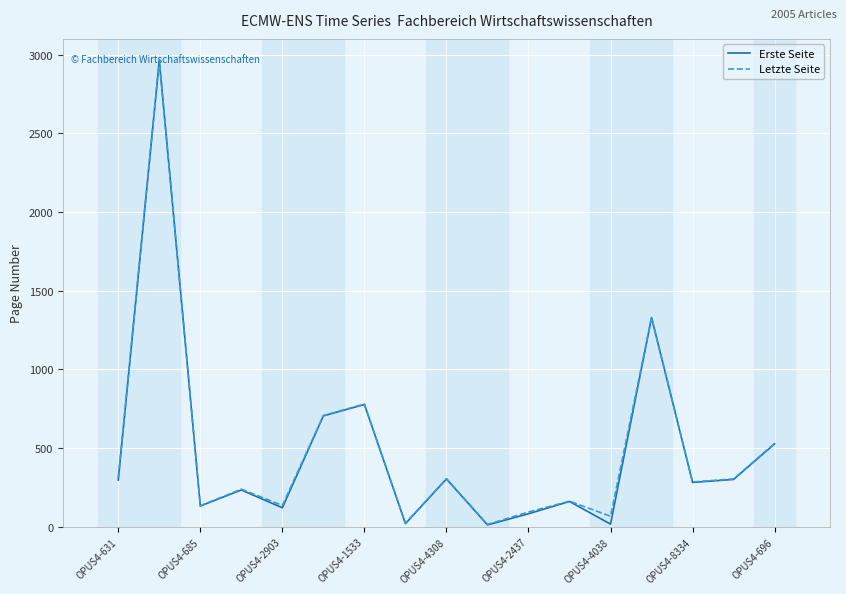

What is the highest value of the Letzte Seite series?

2963